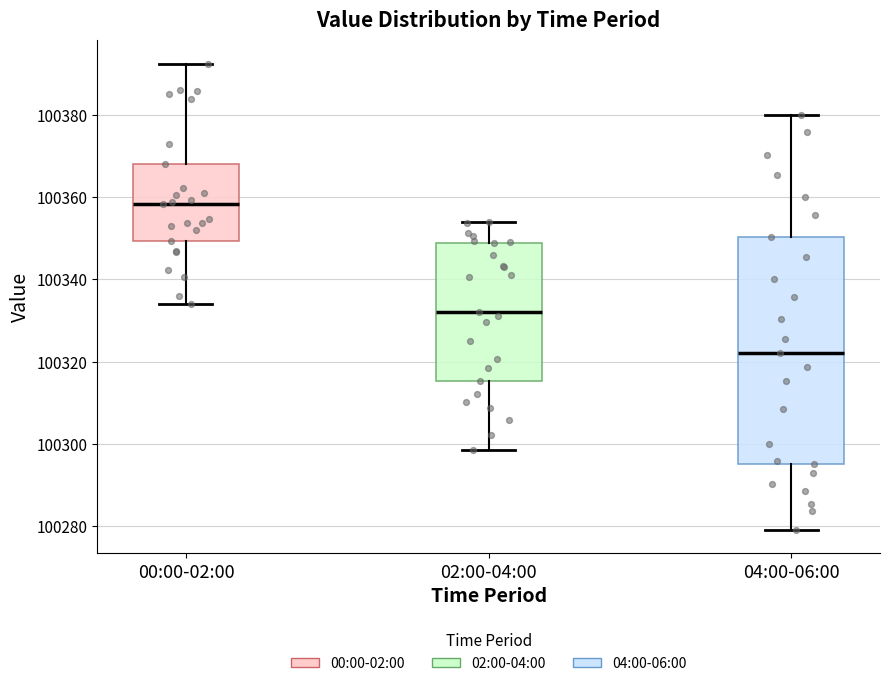

Comparing the boxes themselves (not the whiskers), which one is the tallest?

04:00-06:00